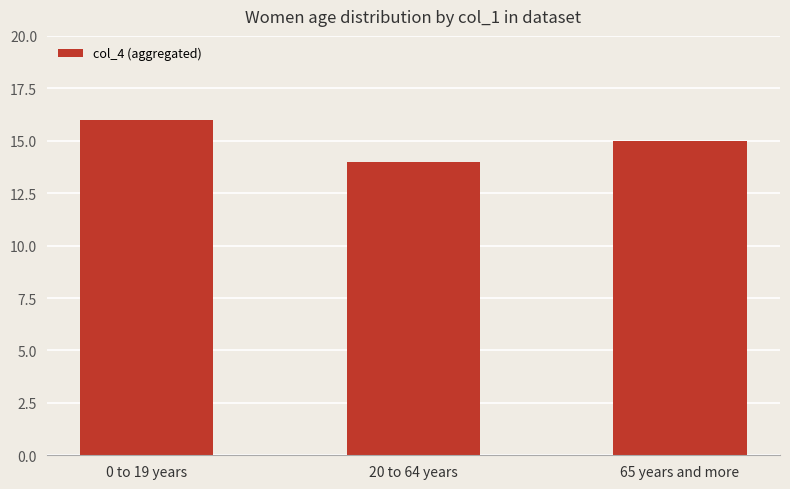

What is the greatest value displayed?

16